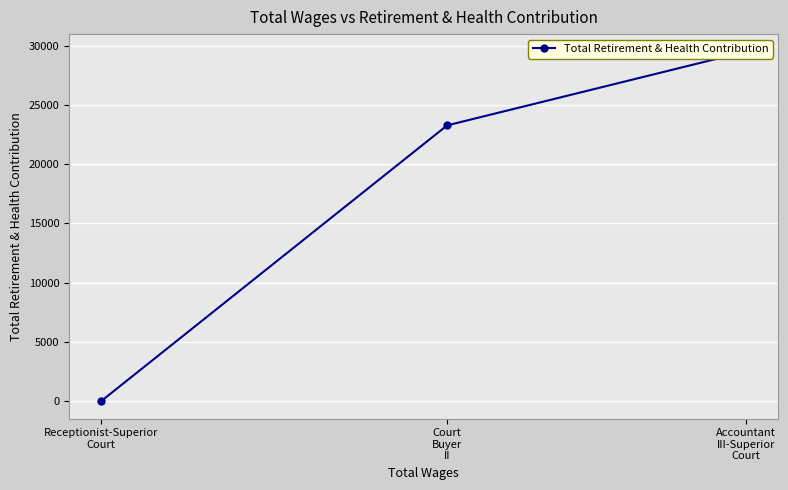

The chart shows a value of 6256 at Accountant
III-Superior
Court. True or false?

False